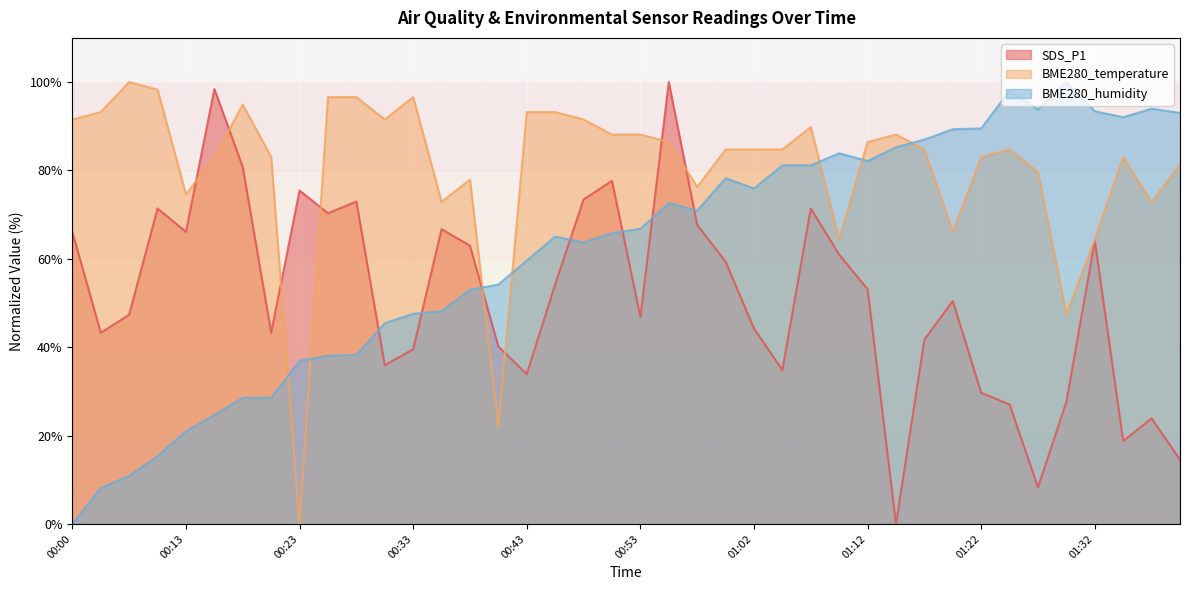

Where does the BME280_temperature series first go above 84?

00:00